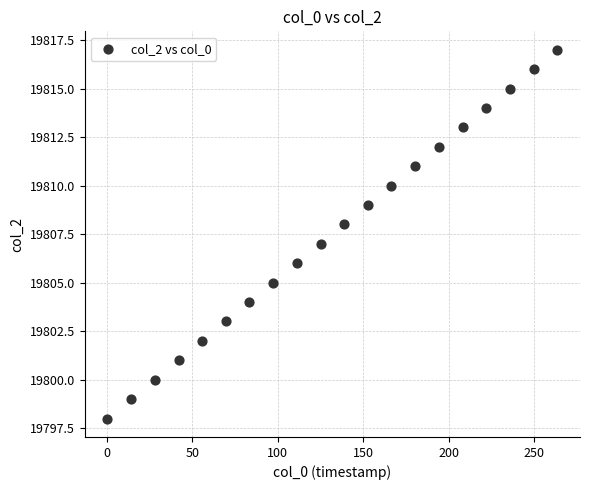

What is the range of Y values (max minus min)?

19